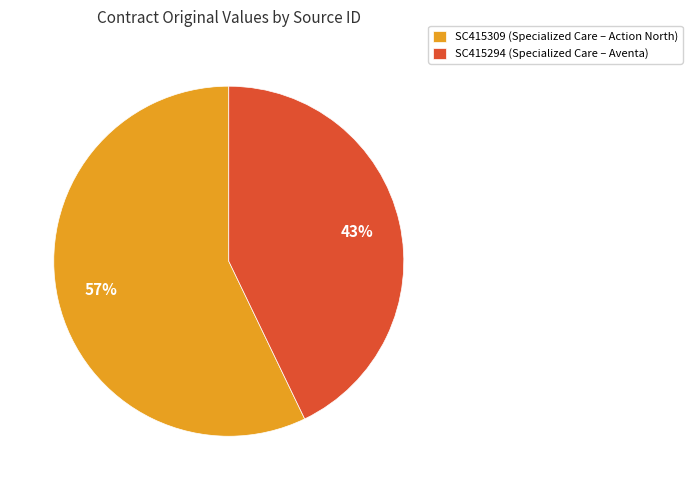

Is there any slice that represents more than half of the pie?

Yes